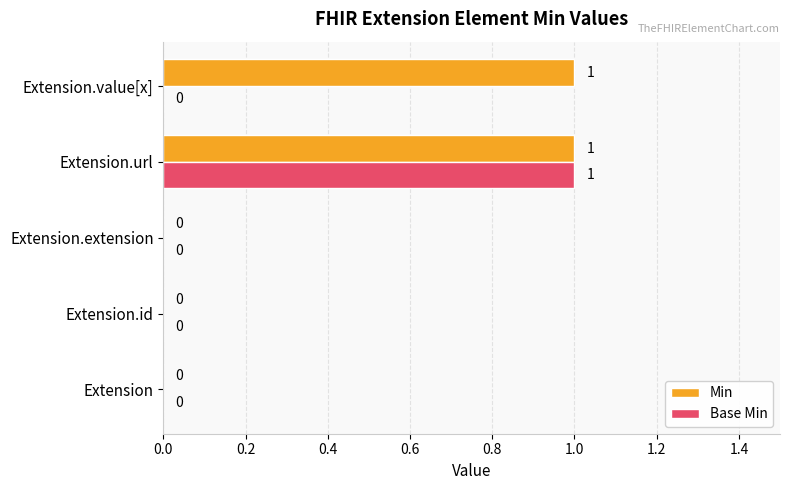

Which series has the largest total across all categories?

Min